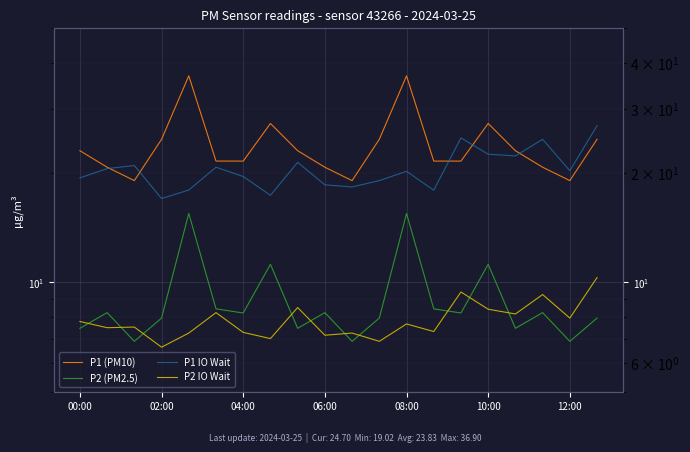

What is the average value of the P1 IO Wait series?

20.5